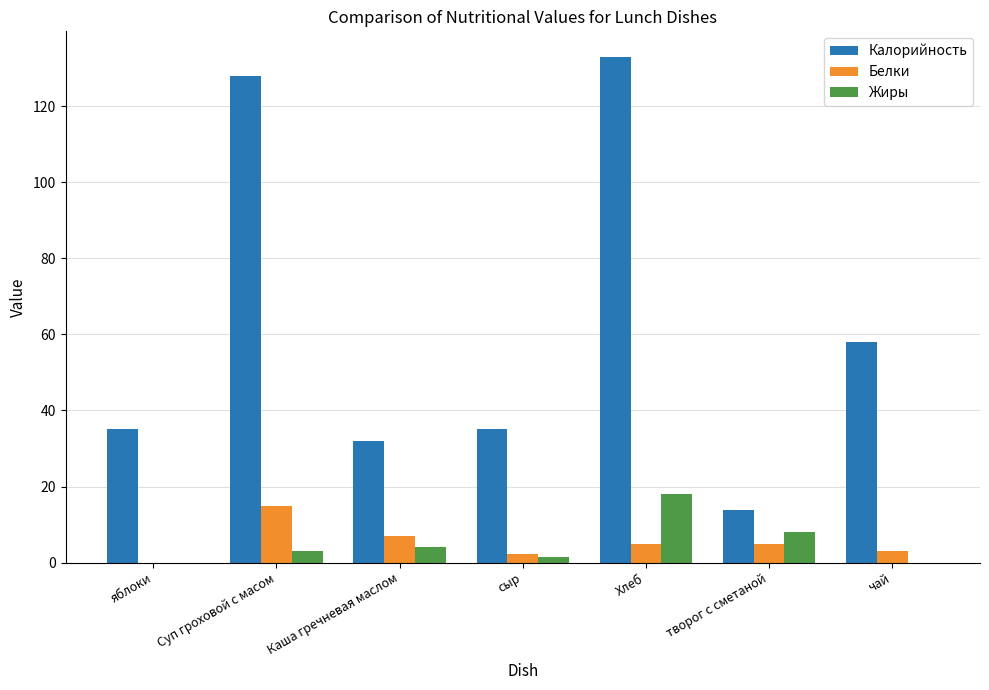

Between яблоки and творог с сметаной, which series saw the biggest shift?

Калорийность